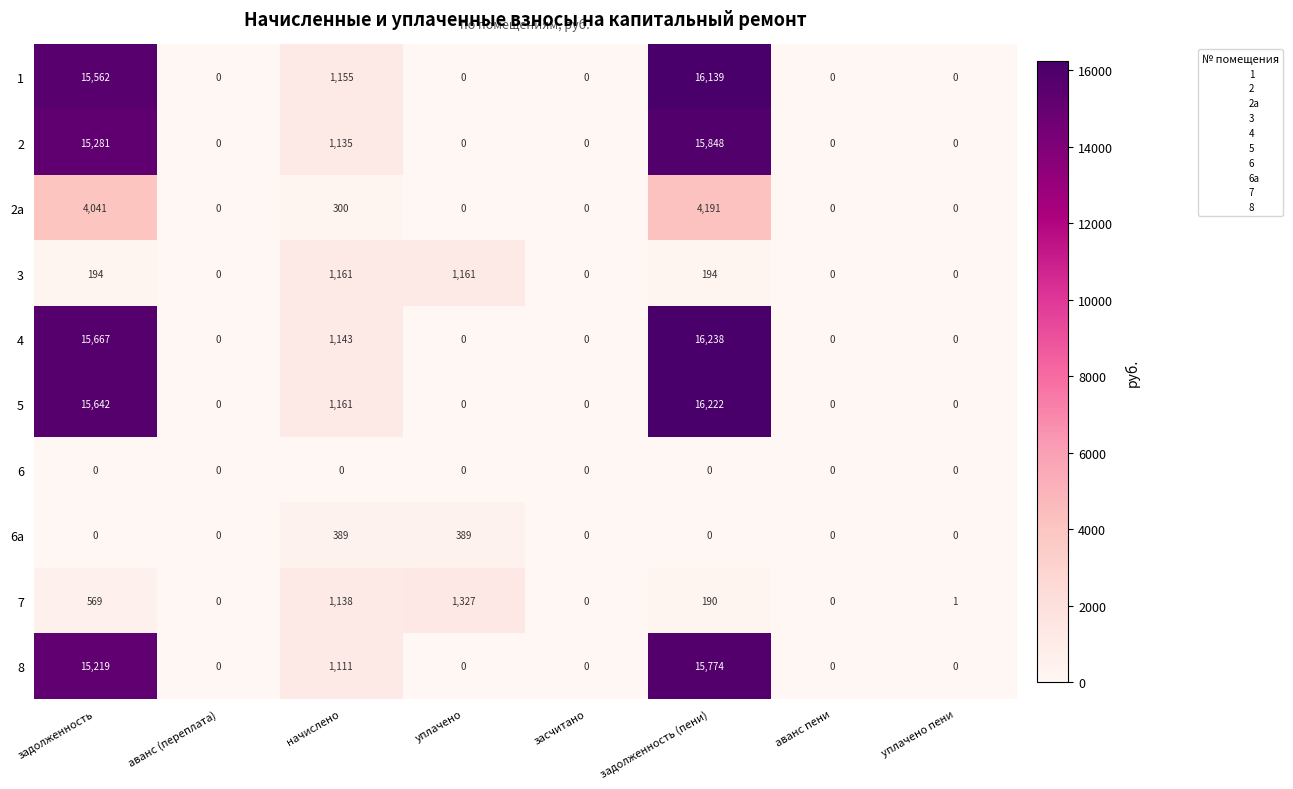

How many distinct data groups are displayed?

10